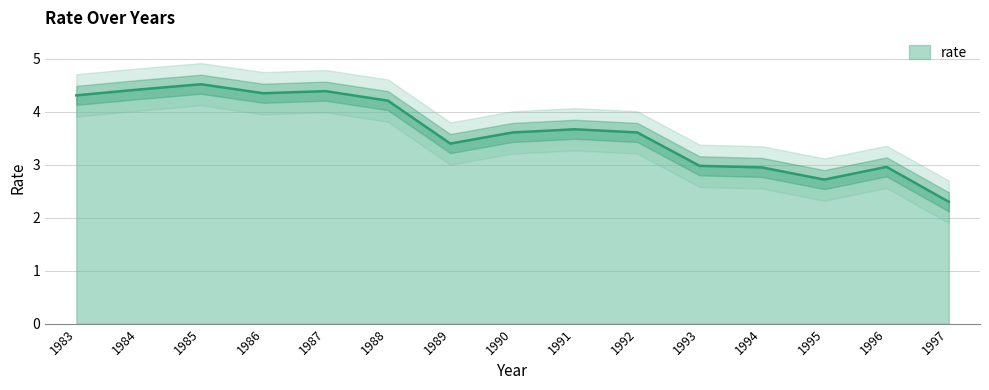

Is it true that the value at 1996 is 3.0?

True